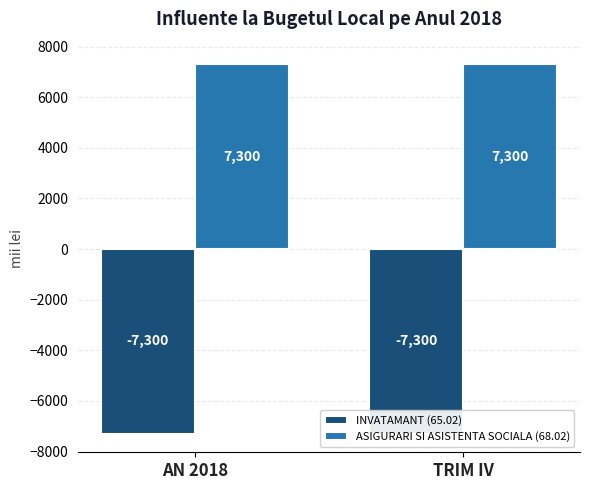

Which series has the widest spread of values?

INVATAMANT (65.02)